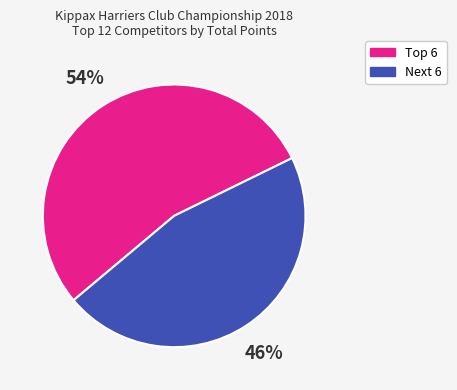

How many segments does this pie chart have?

2